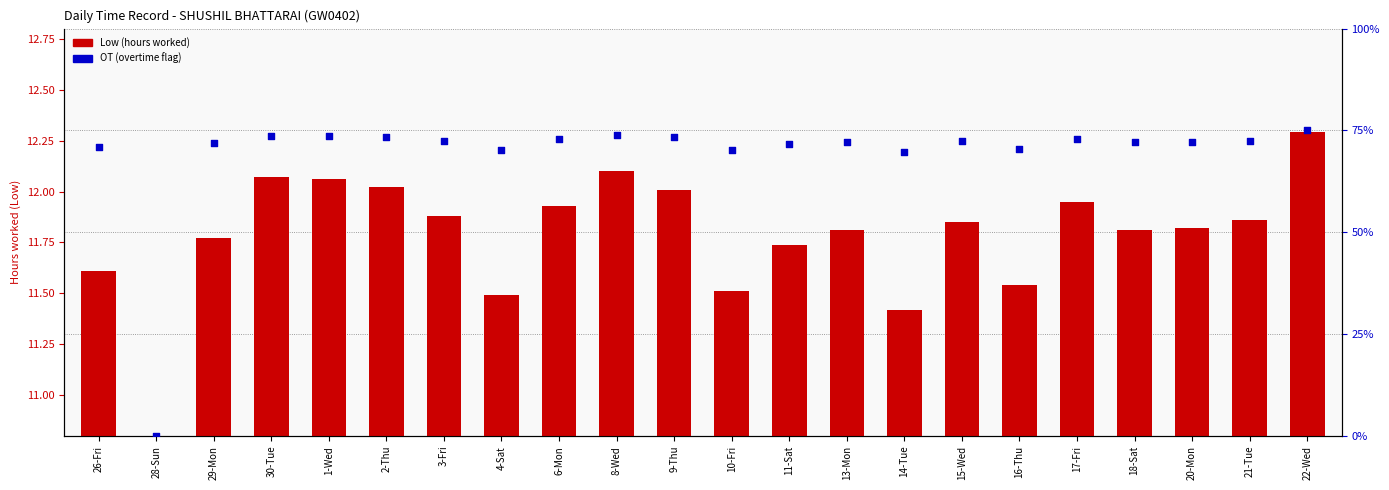

Which series has the largest Y range (max minus min)?

OT (overtime flag)